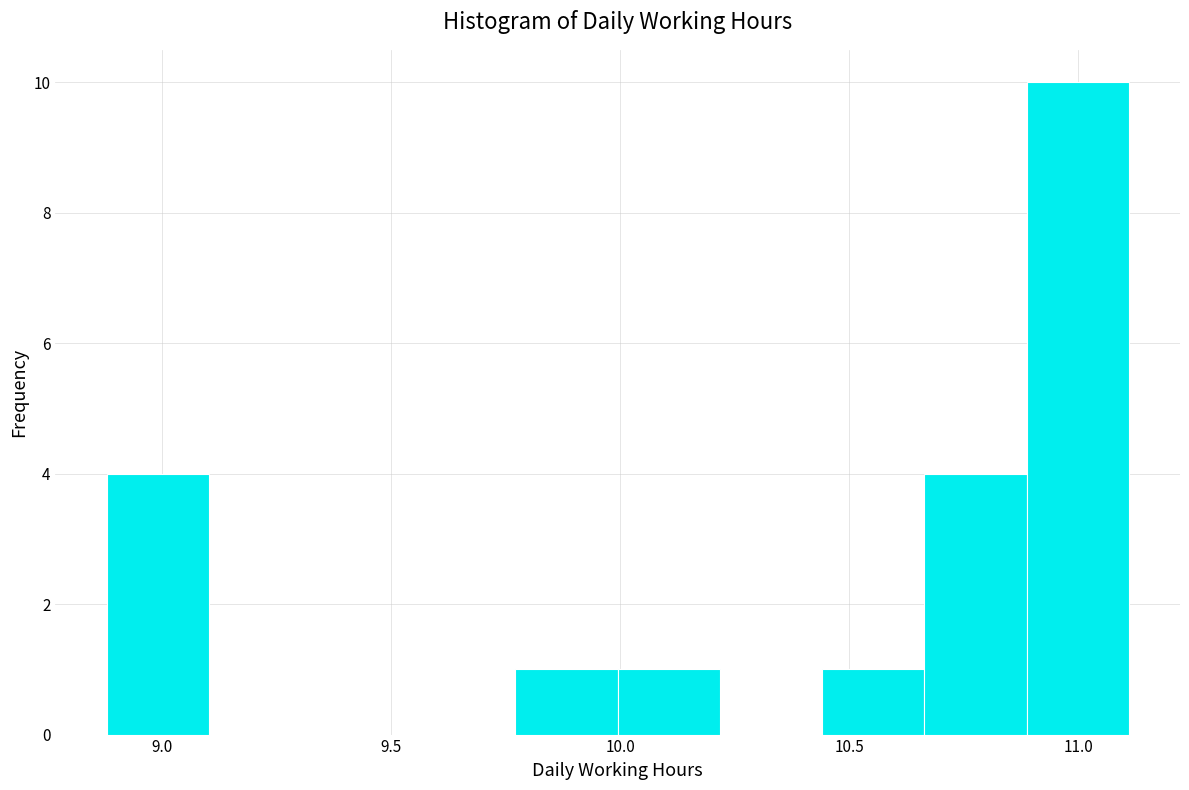

How tall is the bar that spans 10.65 to 10.90 on the x-axis? Neither the bar edges nor the heights are printed on the chart, so give them approximately, as read against the axes.

4